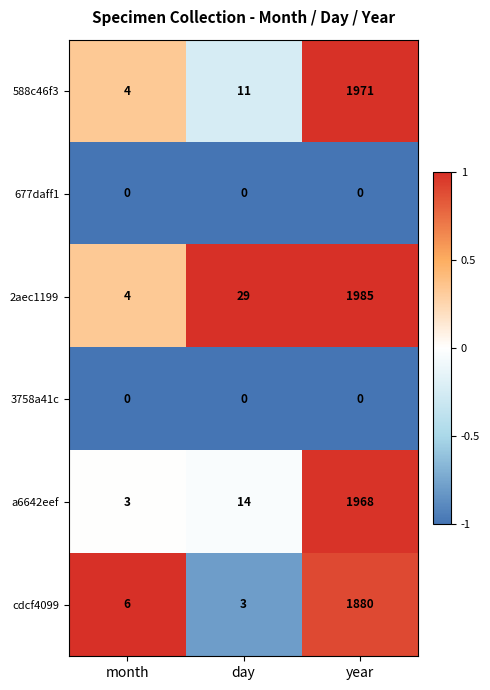

The value of cdcf4099 at day is 3. True or false?

True